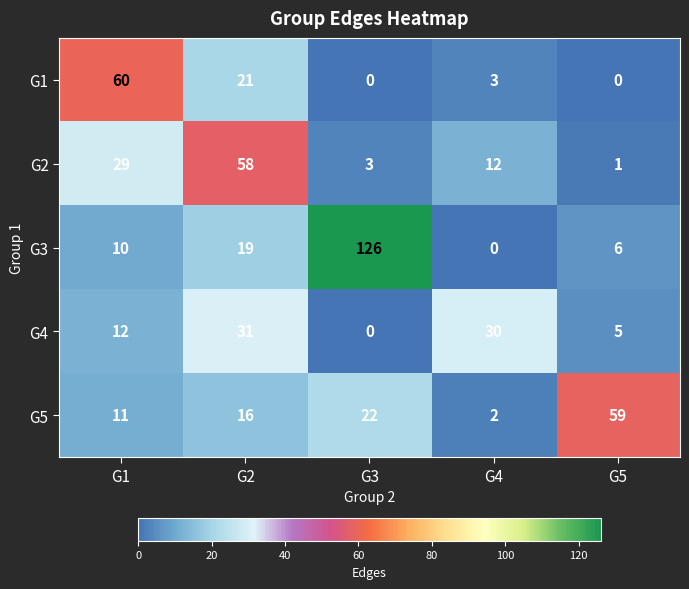

How many data points does each series have?

5